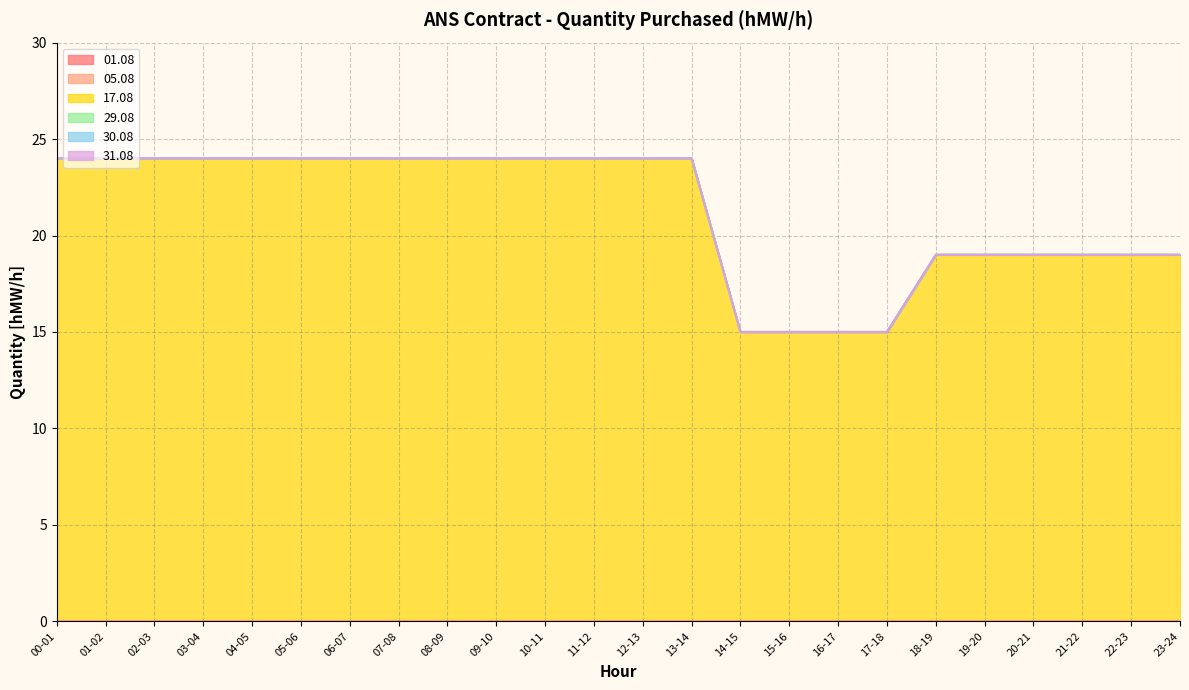

What is the label of the 3rd point from the left?

02-03